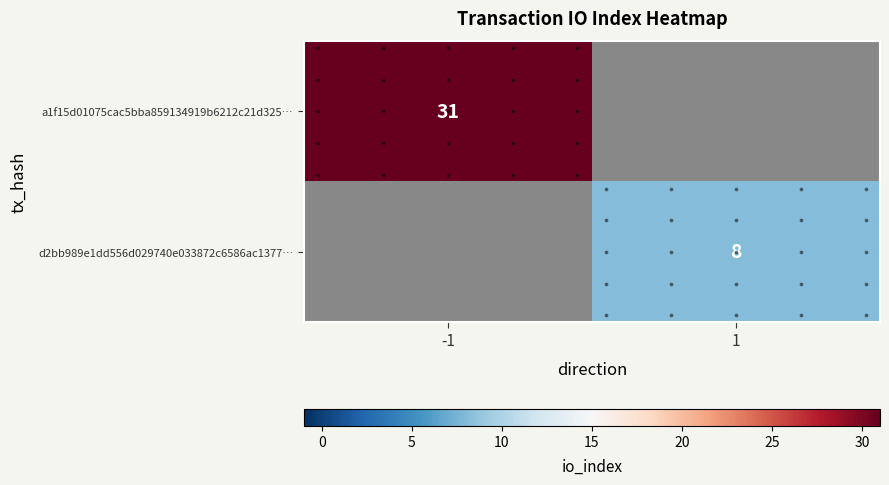

List the series in order of their peak value, highest first.

a1f15d01075cac5bba859134919b6212c21d325…, d2bb989e1dd556d029740e033872c6586ac1377…